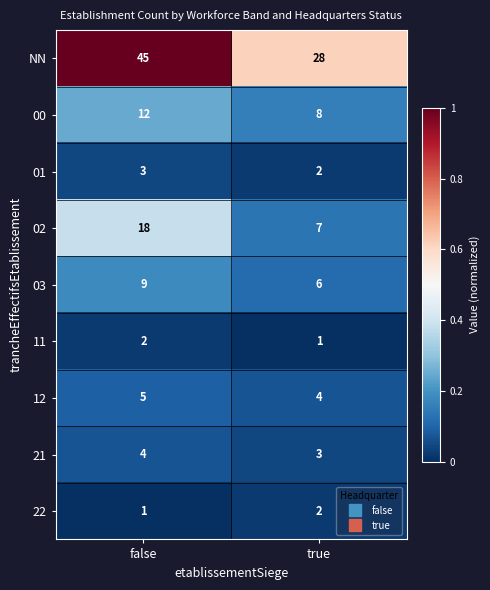

What is the greatest value displayed?

45